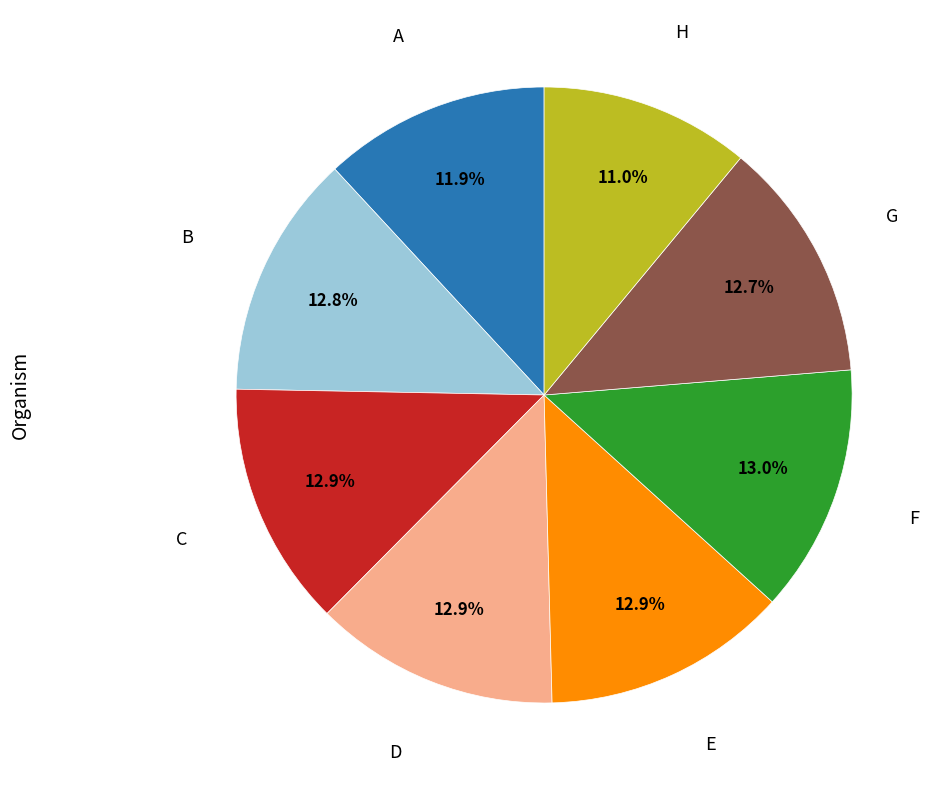

Which has a higher value, A or H?

A